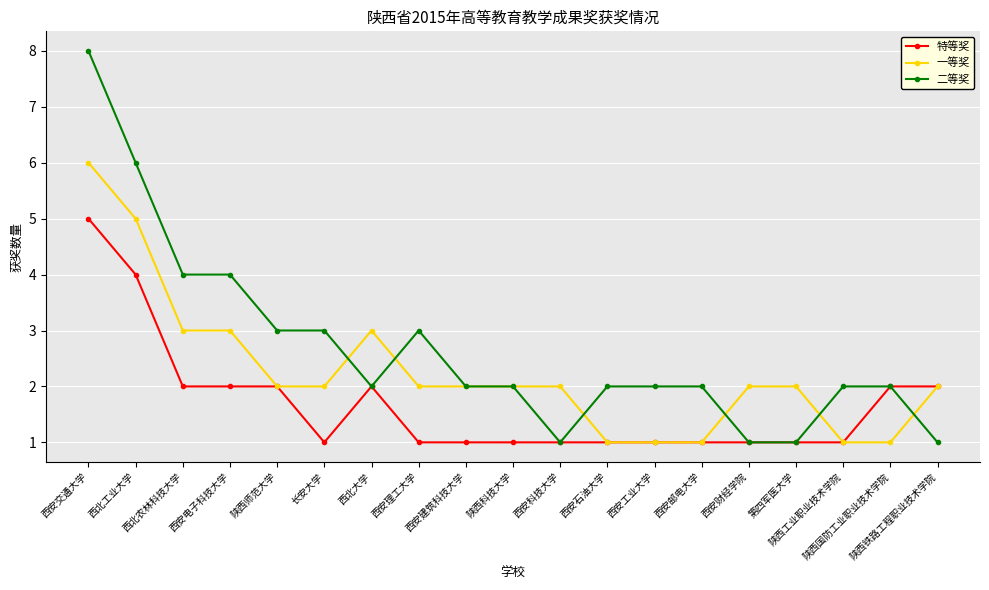

What is the average value of the 二等奖 series?

3